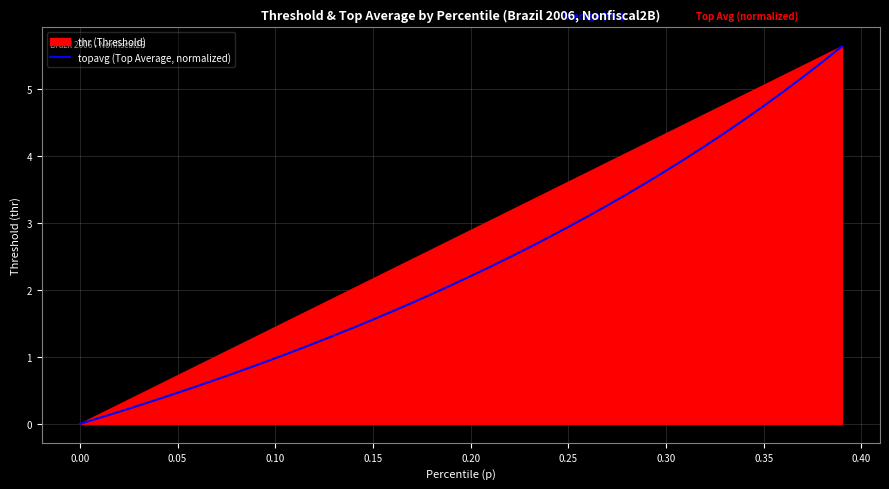

List the series in order of their overall mean, highest first.

thr (Threshold), topavg (Top Average, normalized)